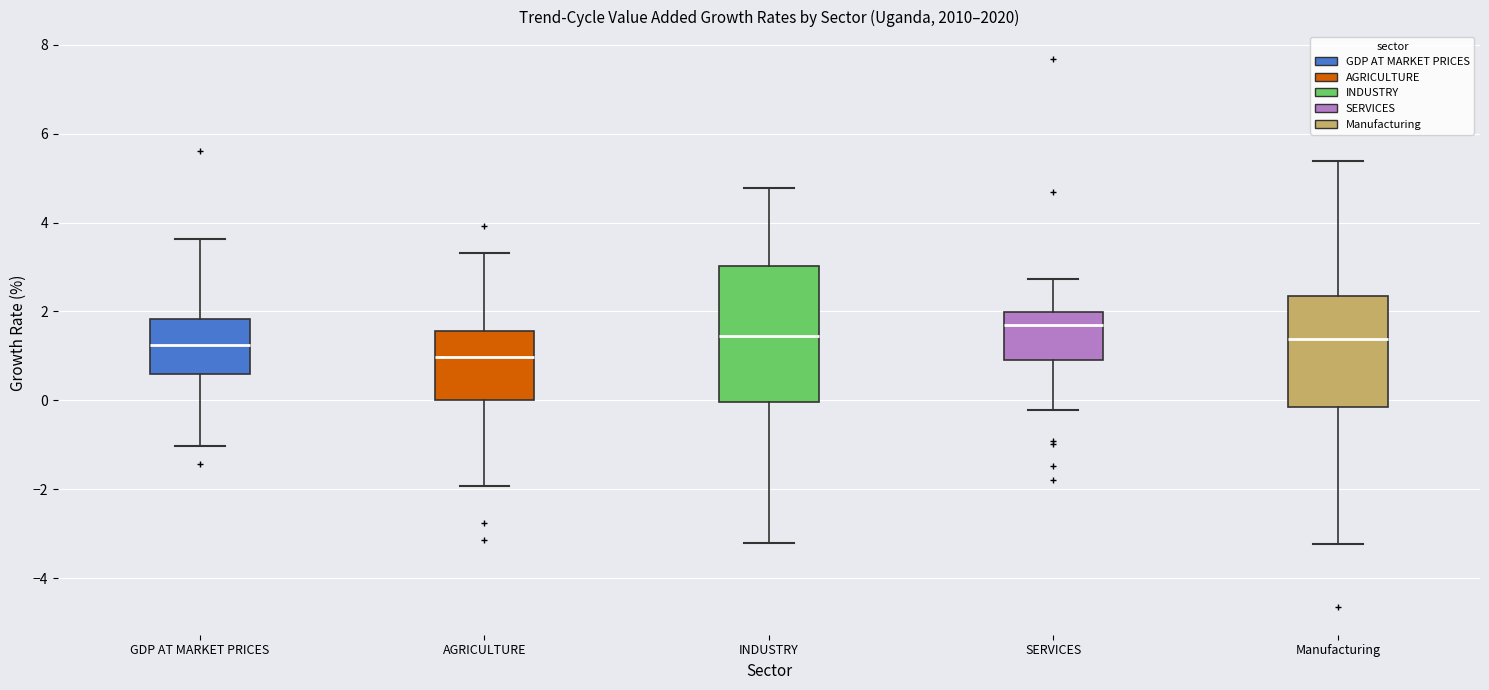

Which box's median line is the lowest?

AGRICULTURE